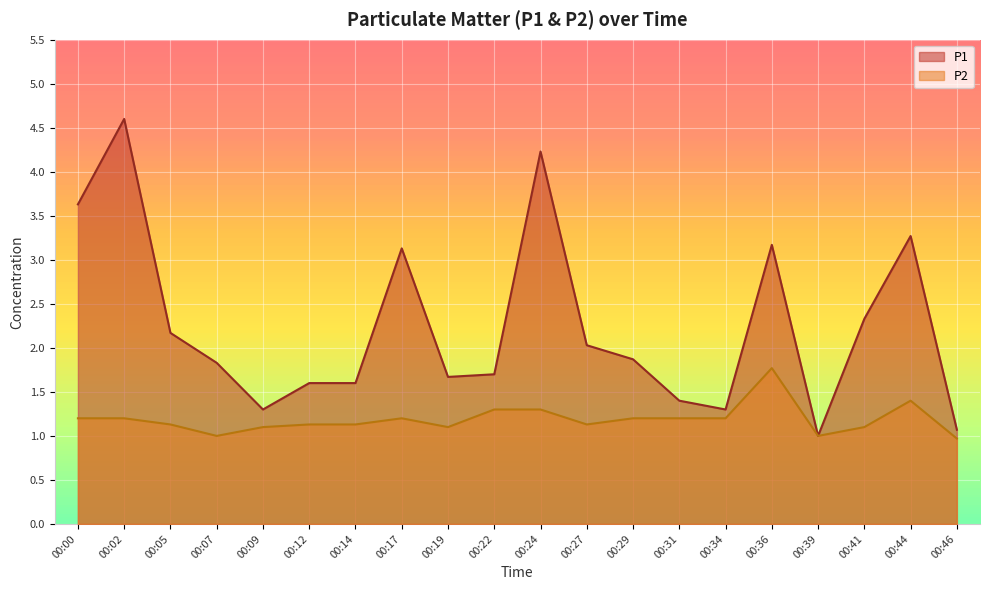

What is the difference between the maximum and minimum values in the P2 series?

0.8